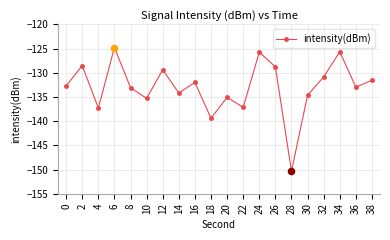

What is the change in value from 12 to 30?

-5.3